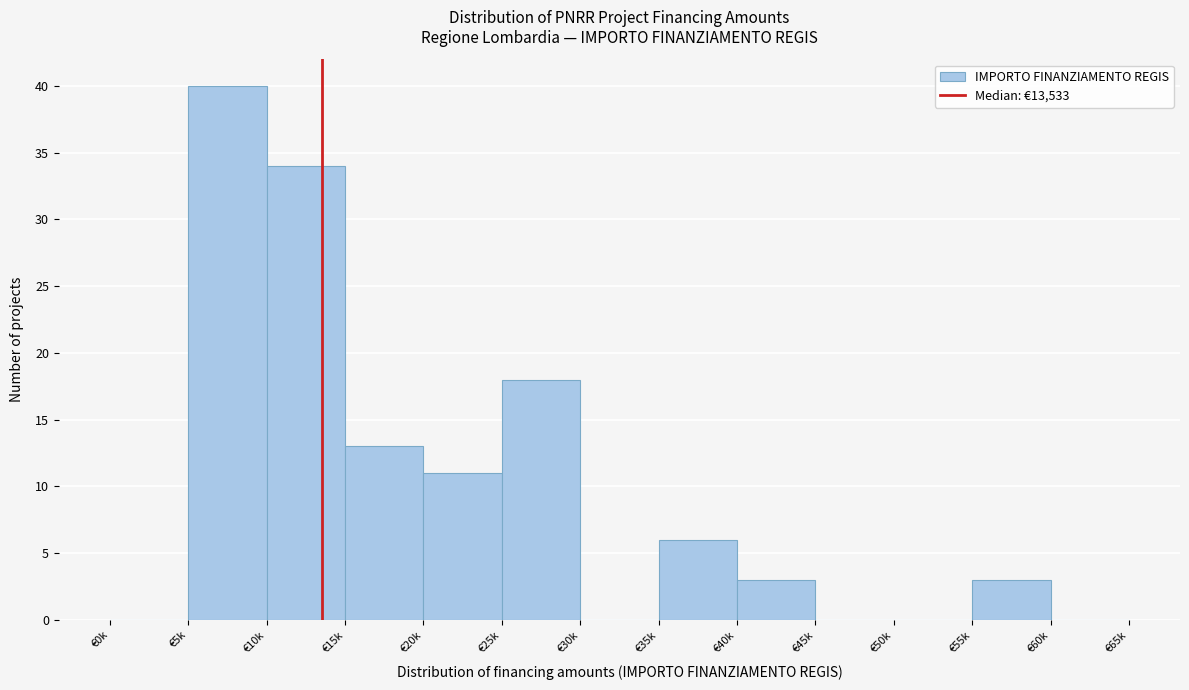

Reading left to right, transcribe all the data shown in this chart.

€0k=0	€5k=40	€10k=34	€15k=13	€20k=11	€25k=18	€30k=0	€35k=6	€40k=3	€45k=0	€50k=0	€55k=3	€60k=0